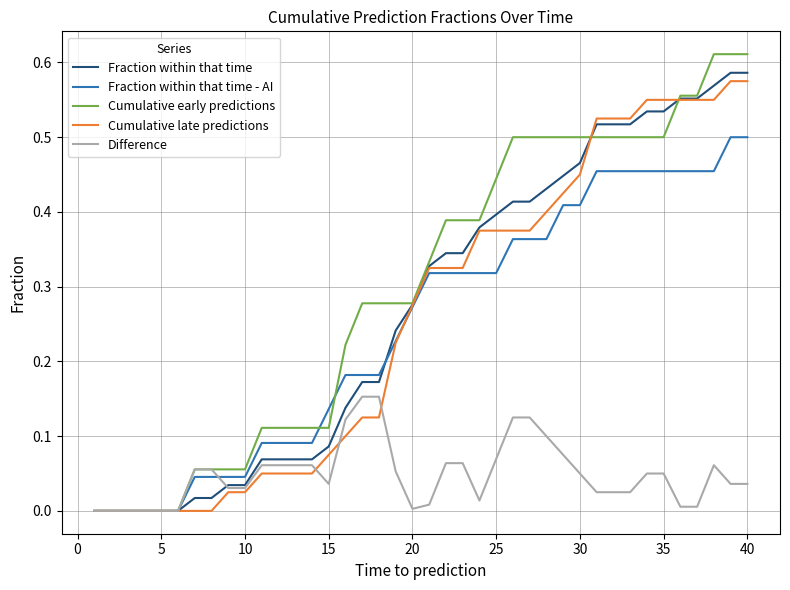

Is it true that Fraction within that time equals 0.4 at 5?

False